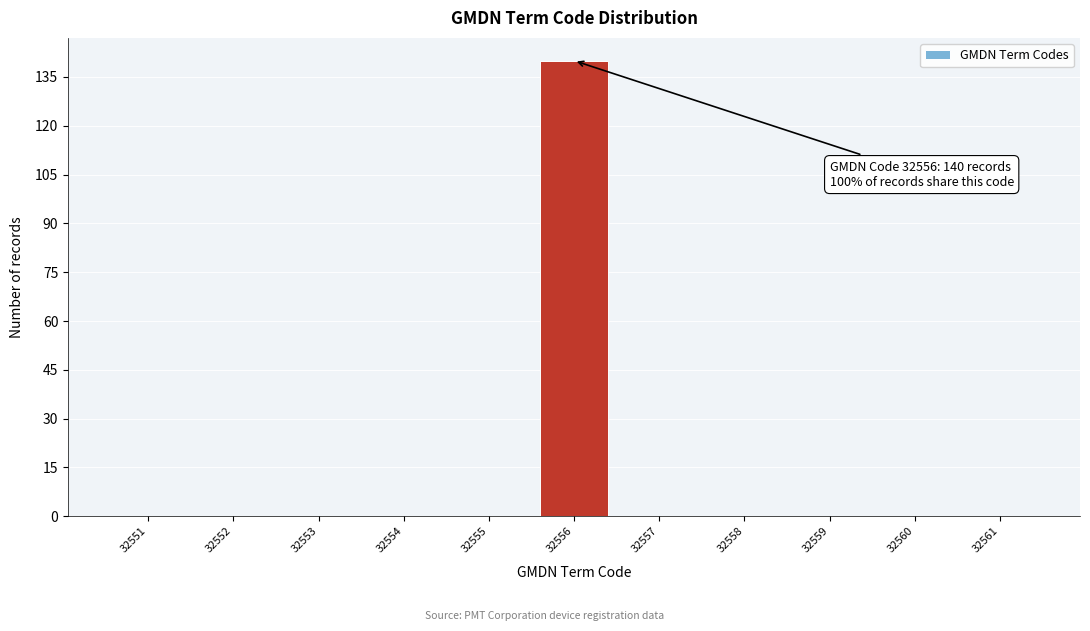

Which range on the x-axis has the tallest bar?

32555.5 to 32556.5